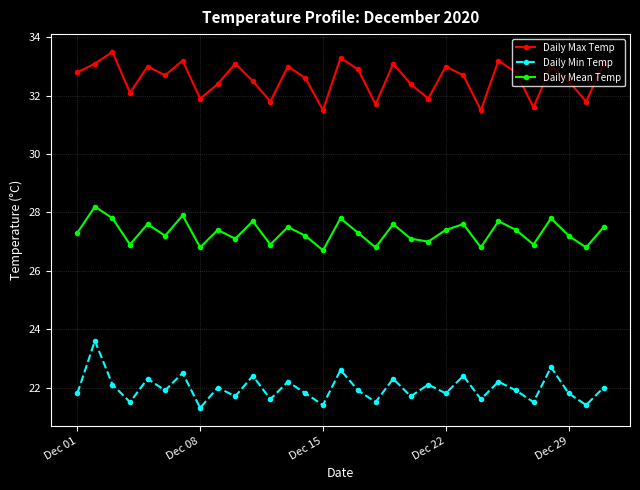

Is this an area chart (filled region under the line)?

No